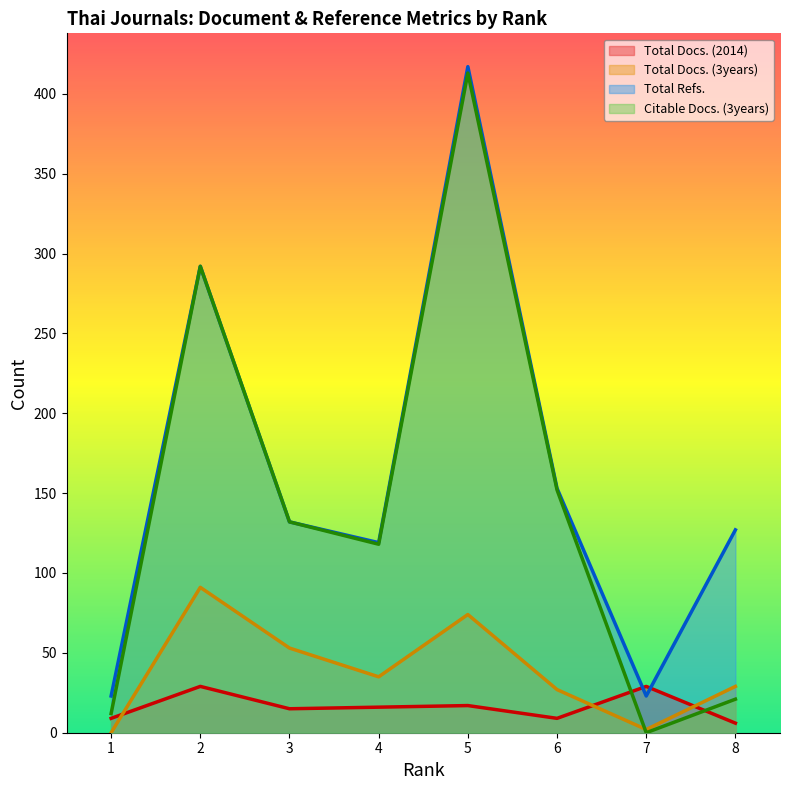

Reading left to right, what are all the values shown in this chart?

Total Docs. (2014): 9	29	15	16	17	9	29	6
Total Docs. (3years): 0	91	53	35	74	27	2	29
Total Refs.: 23	292	132	119	417	153	23	127
Citable Docs. (3years): 12	292	132	118	413	152	0	21